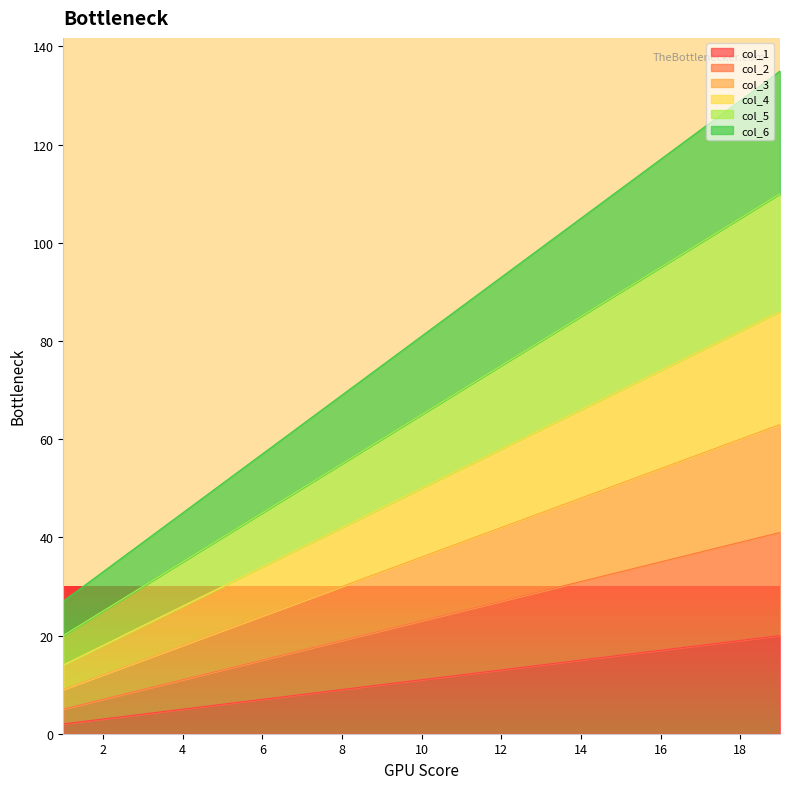

Reading right to left, what are all the values shown in this chart?

col_1: 20	19	18	17	16	15	14	13	12	11	10	9	8	7	6	5	4	3	2
col_2: 41	39	37	35	33	31	29	27	25	23	21	19	17	15	13	11	9	7	5
col_3: 63	60	57	54	51	48	45	42	39	36	33	30	27	24	21	18	15	12	9
col_4: 86	82	78	74	70	66	62	58	54	50	46	42	38	34	30	26	22	18	14
col_5: 110	105	100	95	90	85	80	75	70	65	60	55	50	45	40	35	30	25	20
col_6: 135	129	123	117	111	105	99	93	87	81	75	69	63	57	51	45	39	33	27